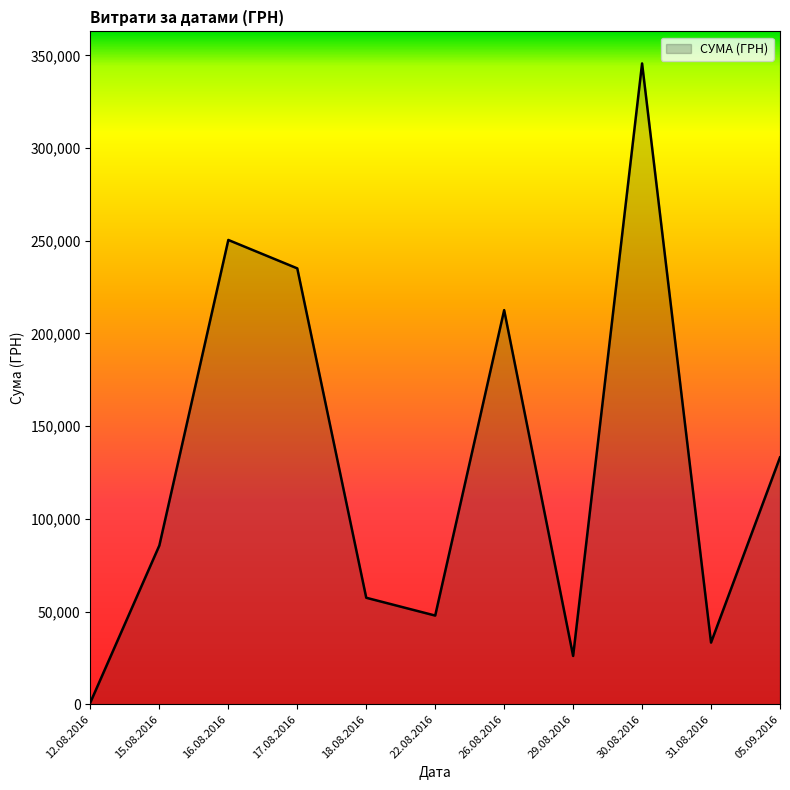

At which category does the chart reach its minimum across all series?

12.08.2016